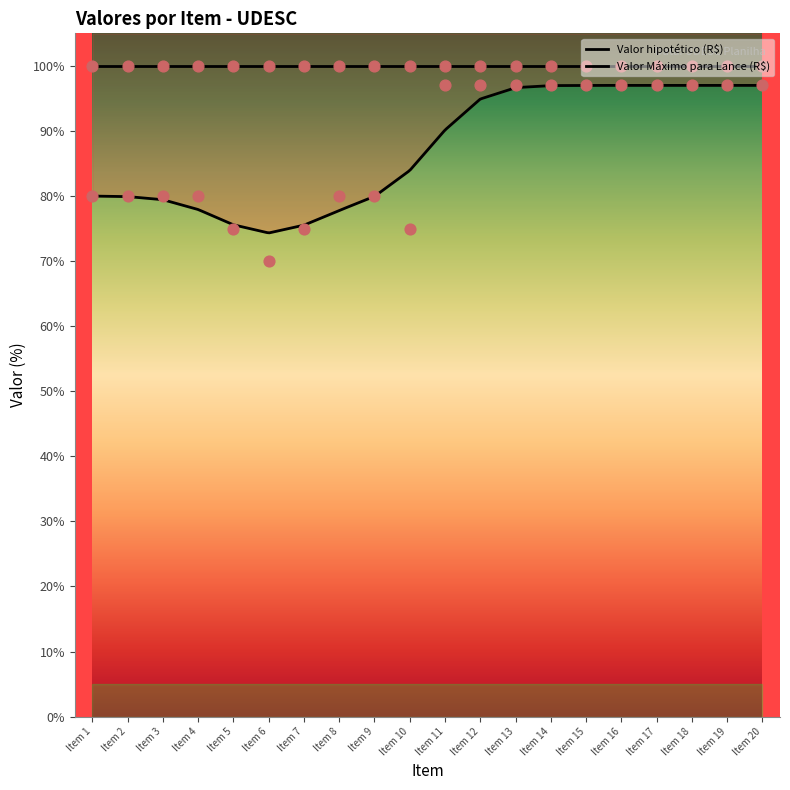

Which series reaches the minimum Y coordinate?

% Desconto mínimo